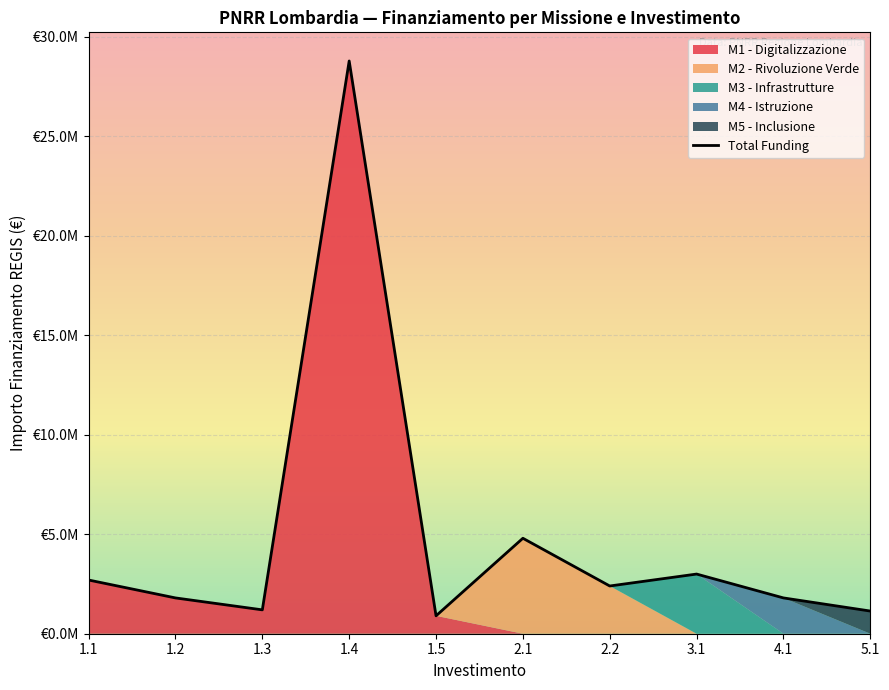

True or false: the data has more than 1 interior local peaks.

True